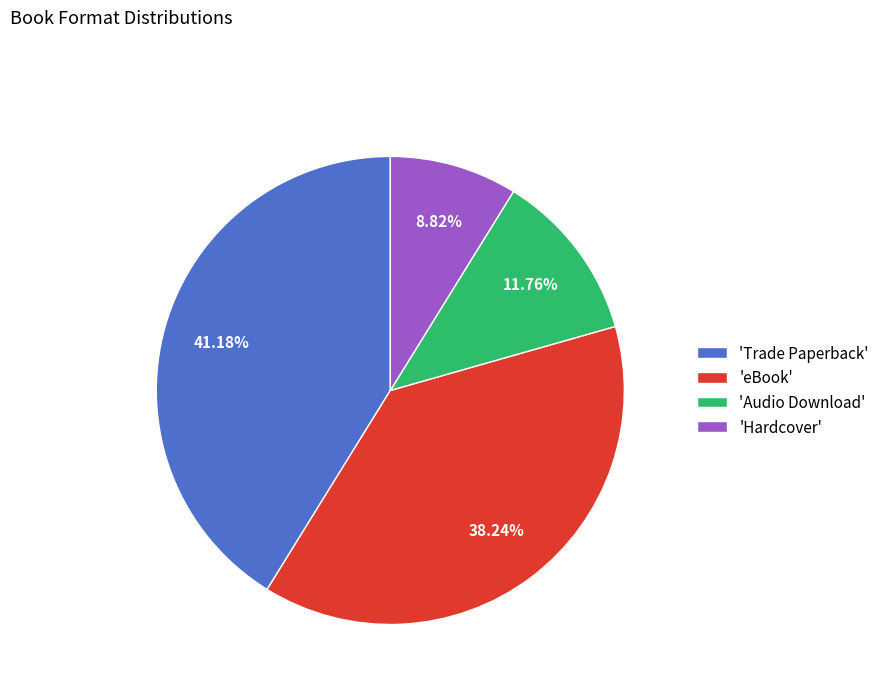

Approximately how many times larger is the value at 'eBook' compared to 'Trade Paperback'?

0.9